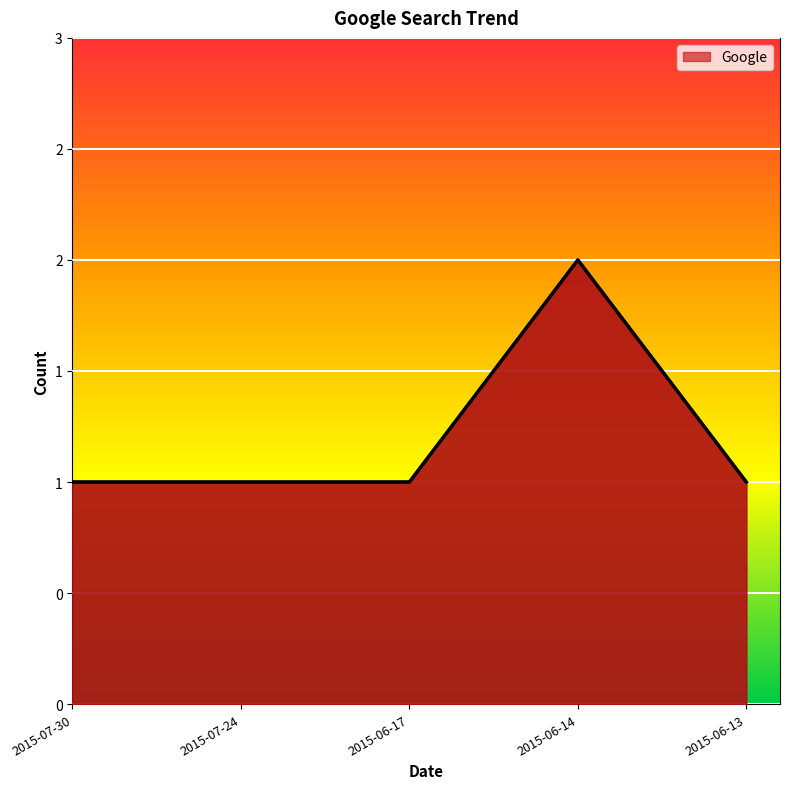

List the labels in order of value, largest first.

2015-06-14, 2015-07-30, 2015-07-24, 2015-06-17, 2015-06-13